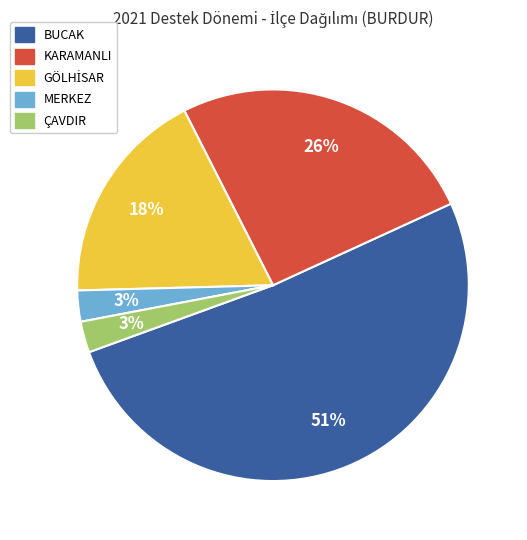

Which category has the biggest portion of the pie?

BUCAK